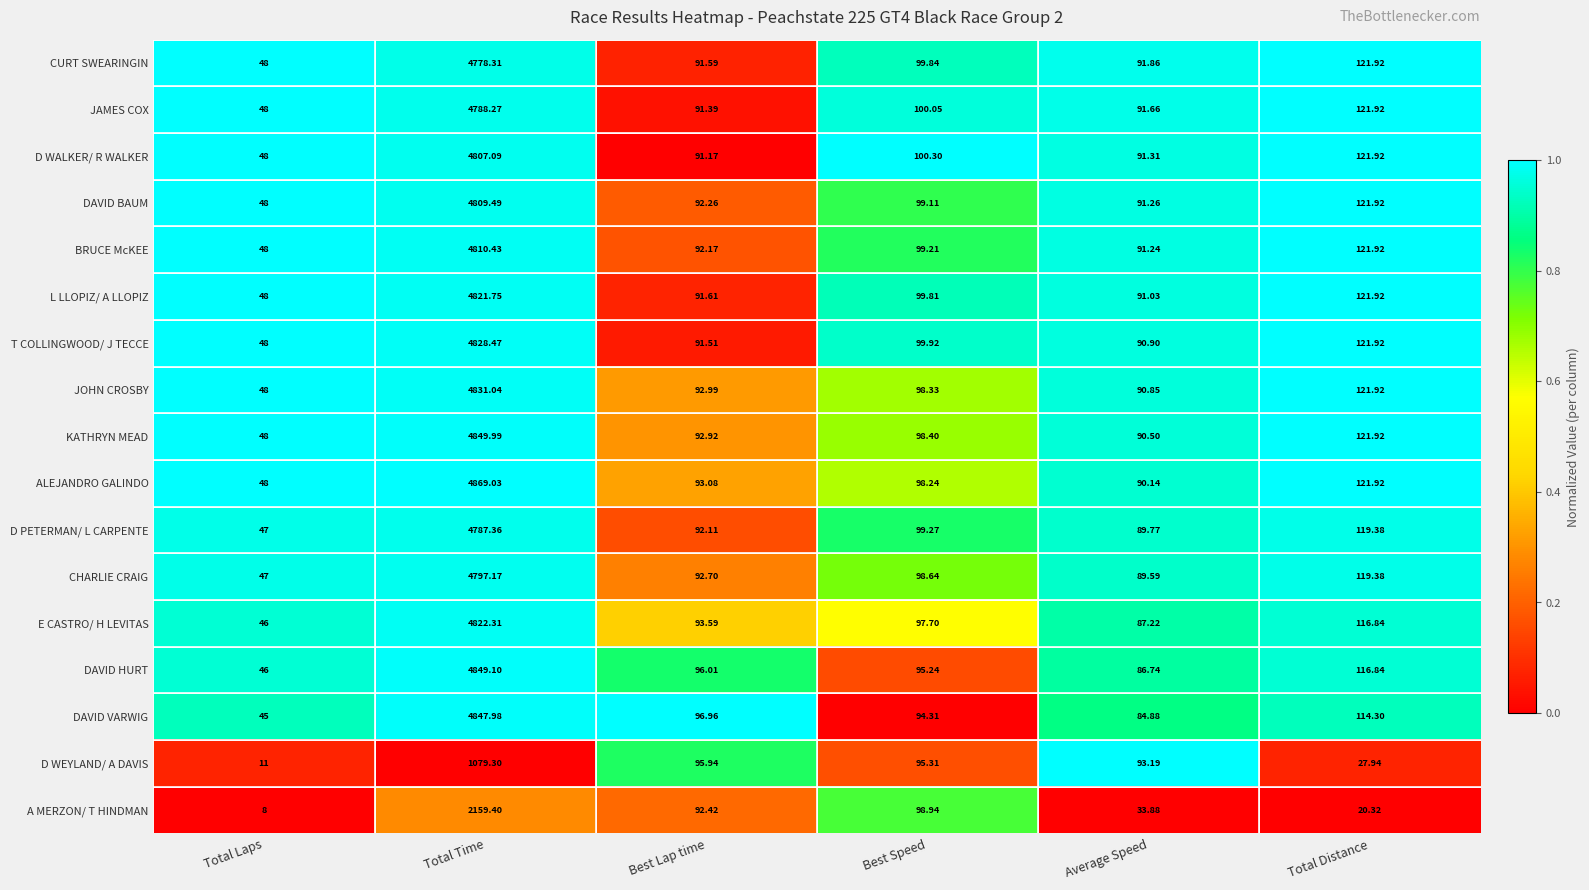

How many categories are shown in the chart?

6